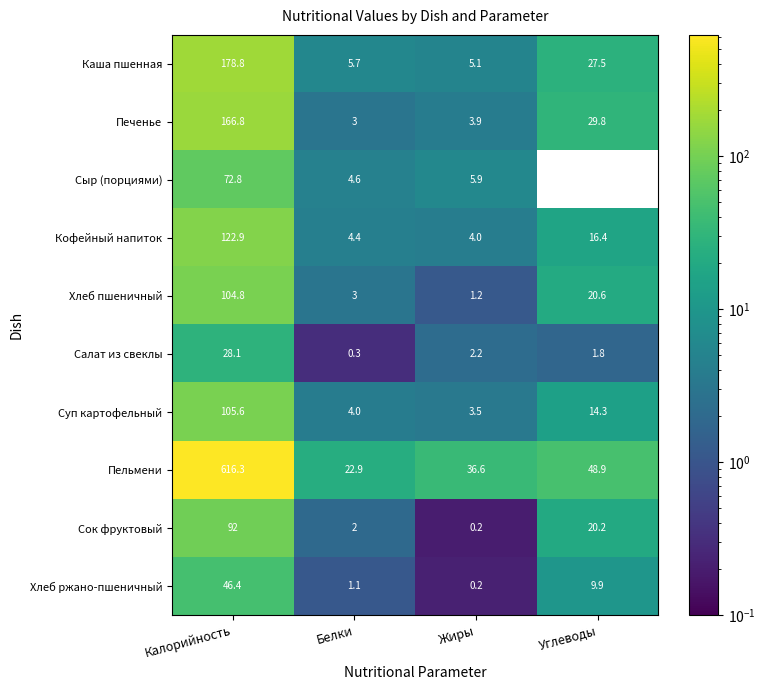

What is the sum of all Печенье values?

203.5